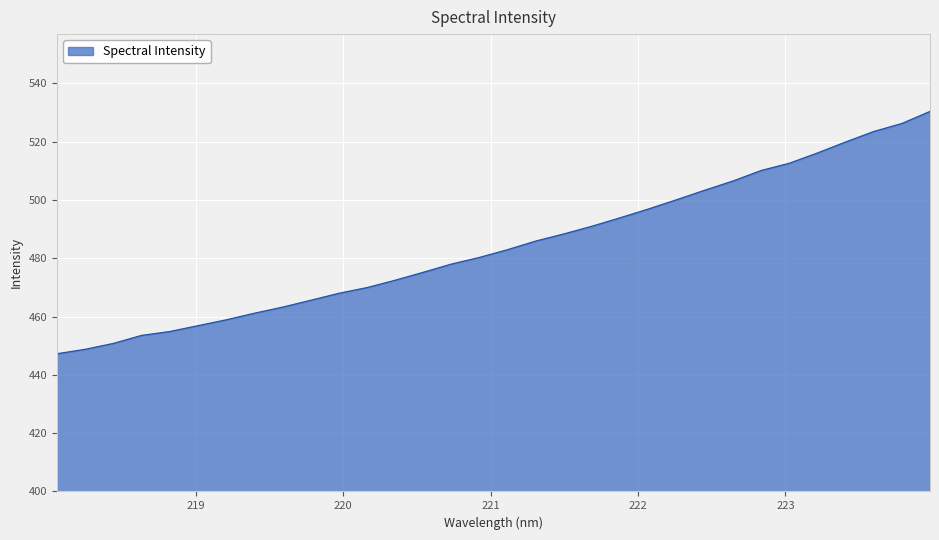

What is the smallest value displayed?

447.2